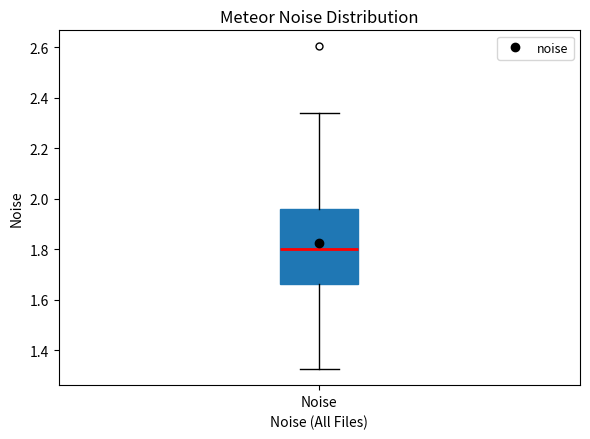

Transcribe this box plot: give where the median line is, the range the box spans, and where the two whiskers end, as read against the y-axis. The values are not printed on the chart, so give them approximately, as read against the axis.

median 1.80, box 1.66 to 1.96, whiskers 1.32 to 2.34